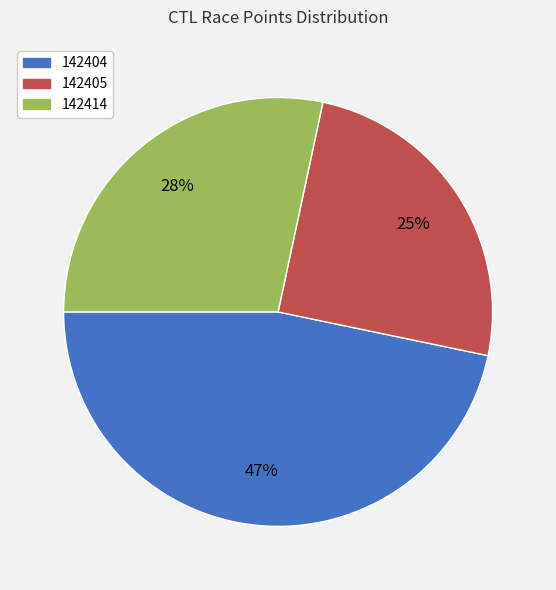

Is it true that 142405 is 25% of the pie?

True